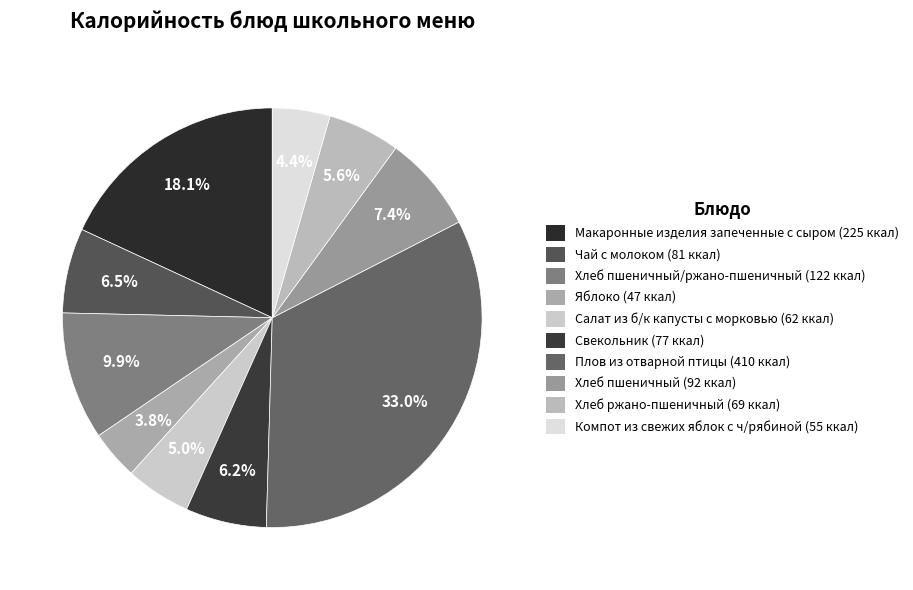

How many slices are in this pie chart?

10